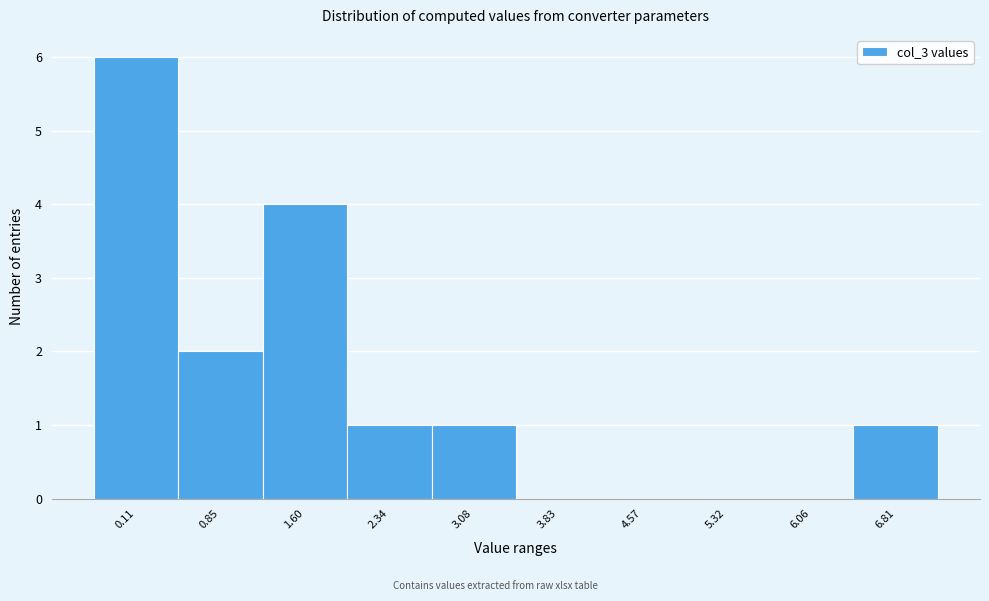

Reading right to left, extract all data points from this chart.

6.81=1	6.06=0	5.32=0	4.57=0	3.83=0	3.08=1	2.34=1	1.60=4	0.85=2	0.11=6